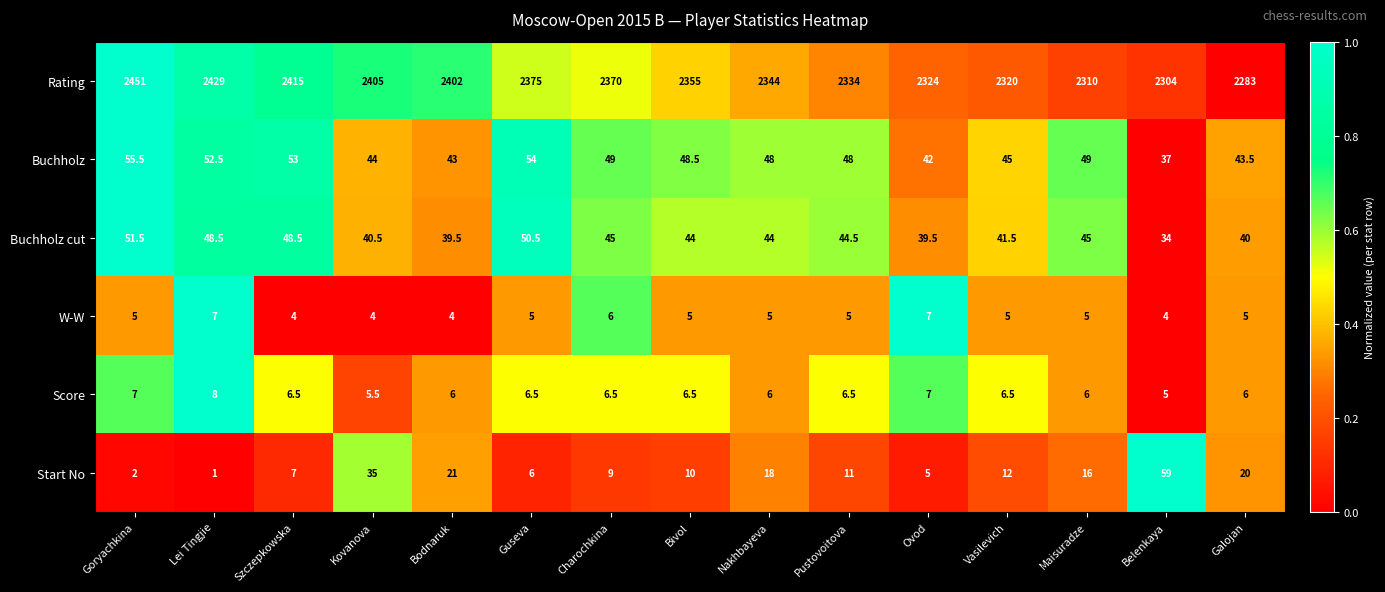

The value of W-W at Maisuradze is 2.2. True or false?

False